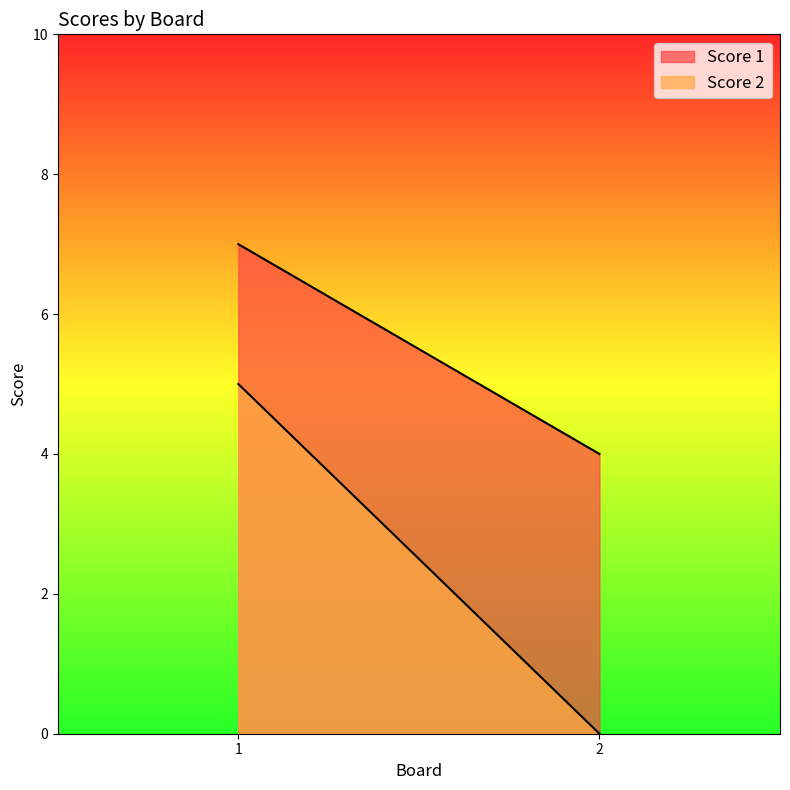

What is the difference between the maximum and minimum values in the Score 2 series?

5